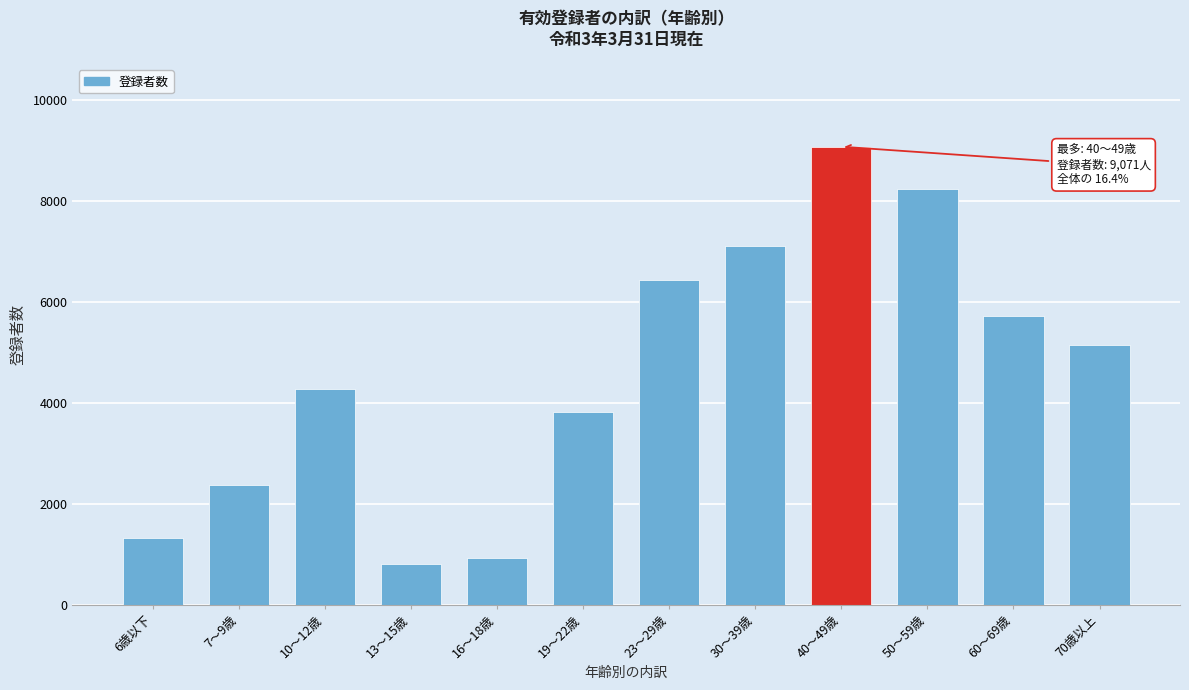

Reading right to left, list all the values displayed in this chart.

5145	5724	8227	9071	7096	6440	3822	917	808	4267	2372	1329